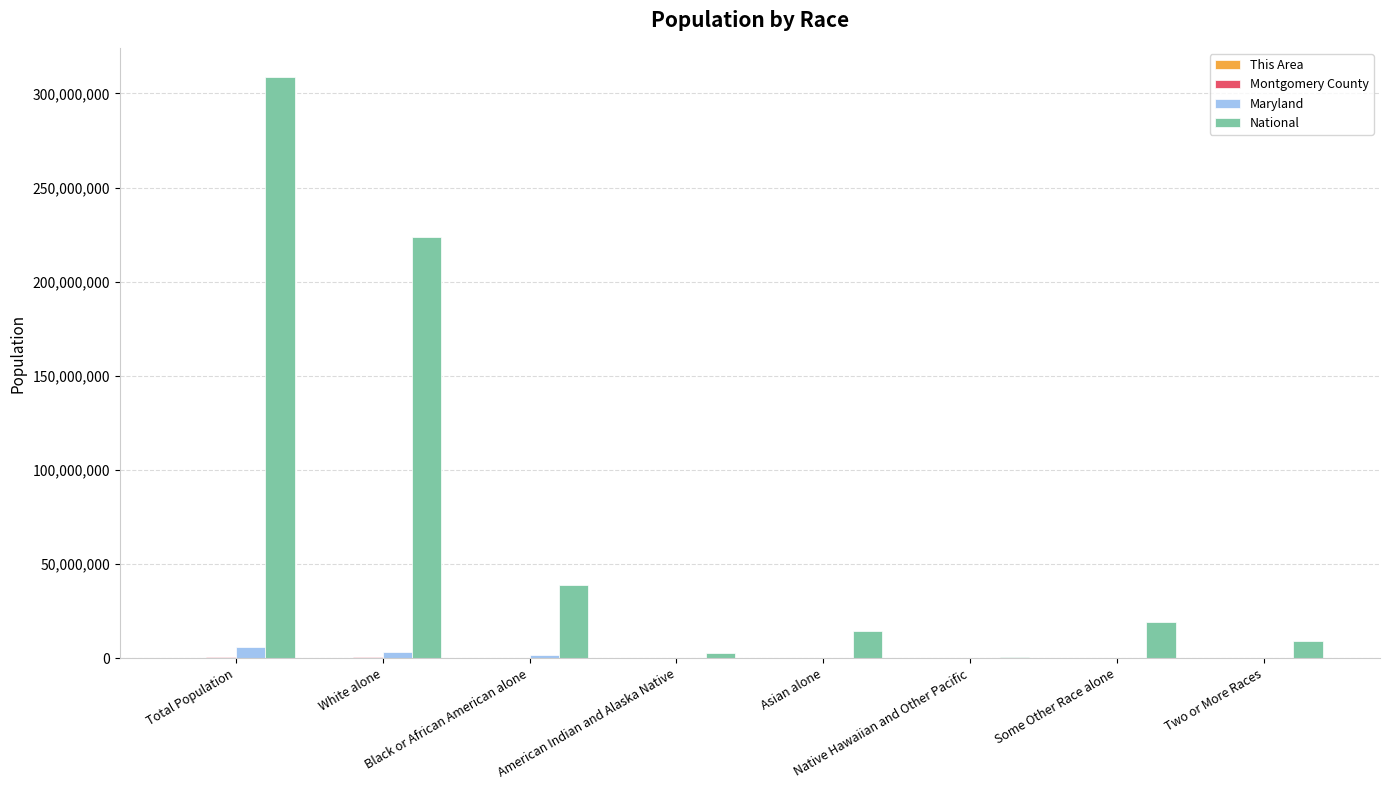

Which label corresponds to the largest value in the chart?

Total Population